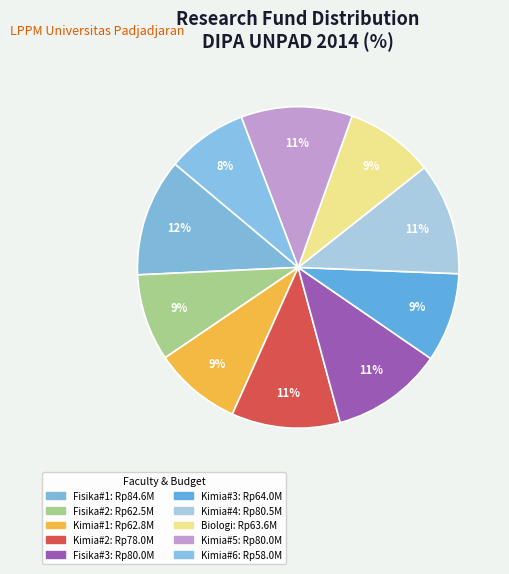

How many slices are in this pie chart?

10